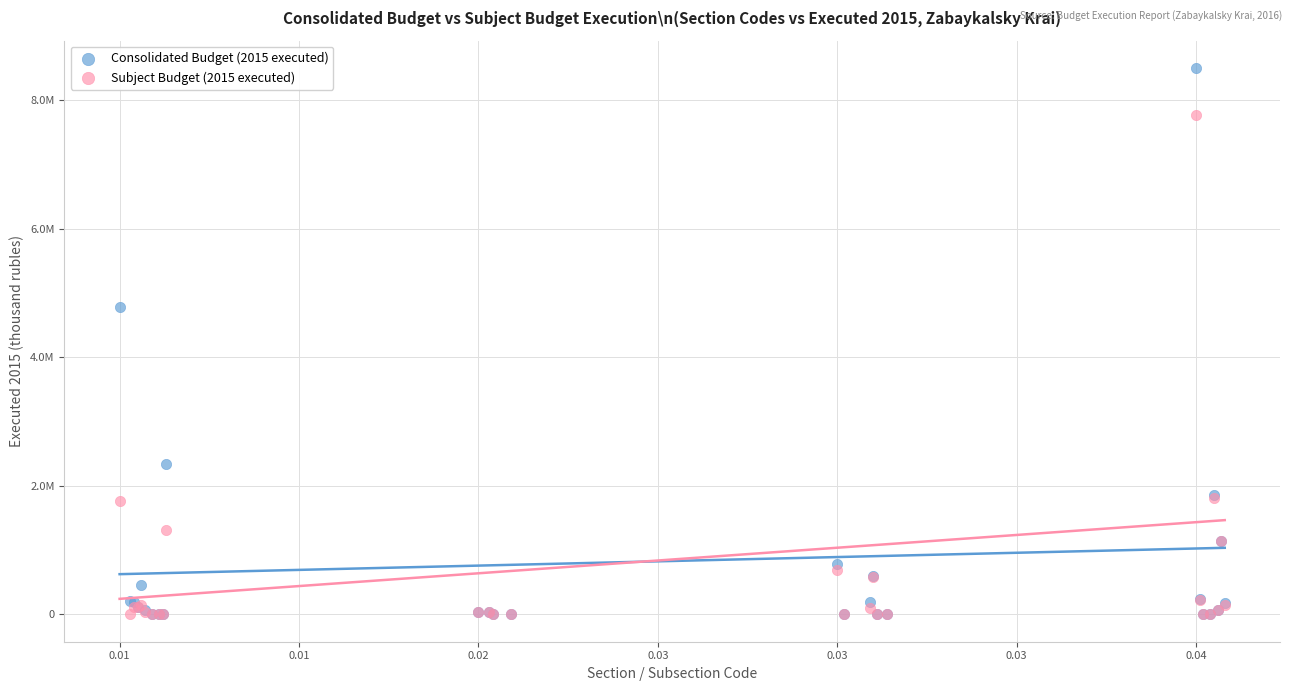

Which series contains the highest Y value?

Consolidated Budget (2015 executed)